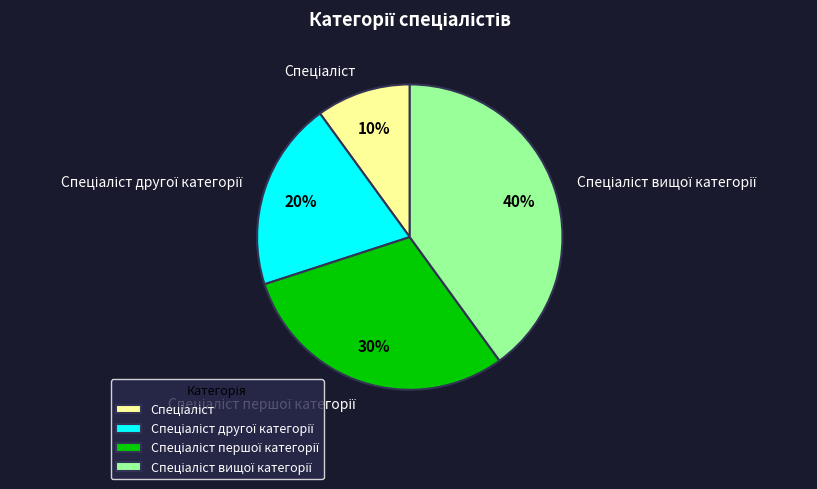

To the nearest percent, what is the average slice percentage?

25%